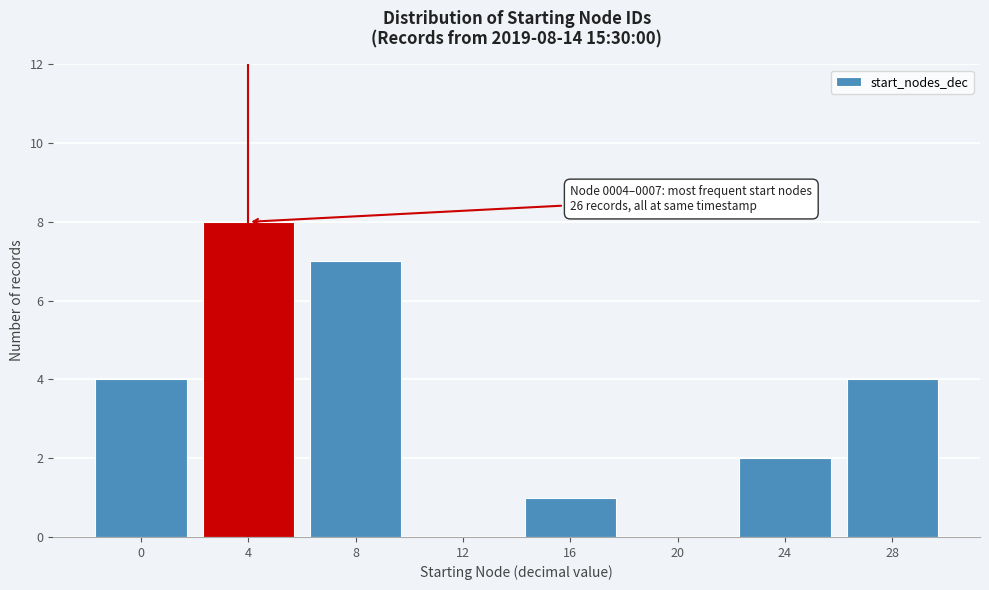

Reading left to right, what are all the values shown in this chart?

0=4	4=8	8=7	12=0	16=1	20=0	24=2	28=4